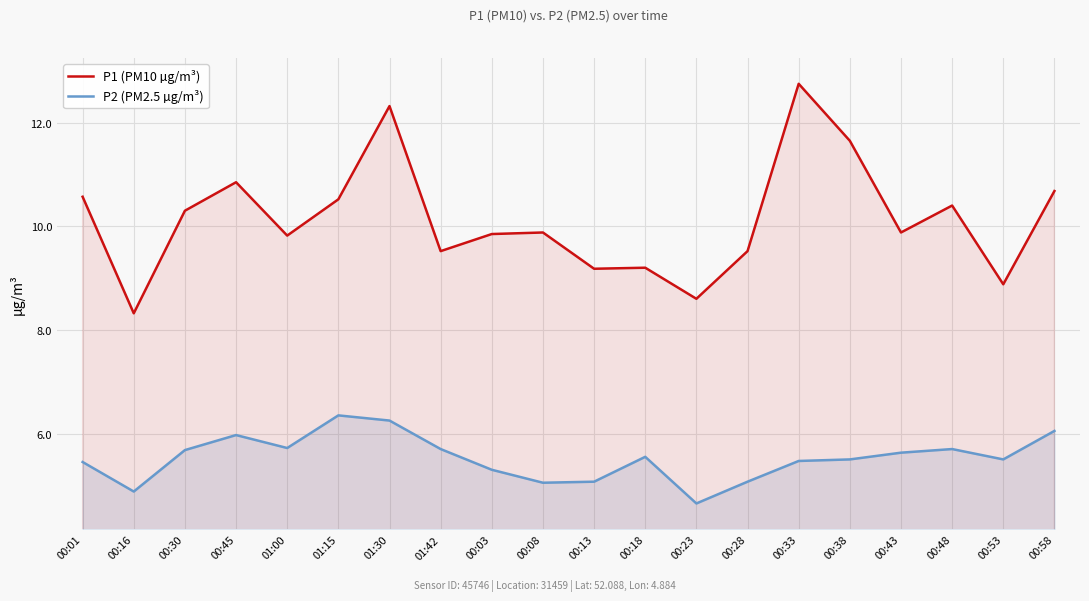

Rank the categories by P2 (PM2.5 µg/m³) value from lowest to highest.

00:23, 00:16, 00:08, 00:13, 00:28, 00:03, 00:01, 00:33, 00:38, 00:53, 00:18, 00:43, 00:30, 01:42, 00:48, 01:00, 00:45, 00:58, 01:30, 01:15